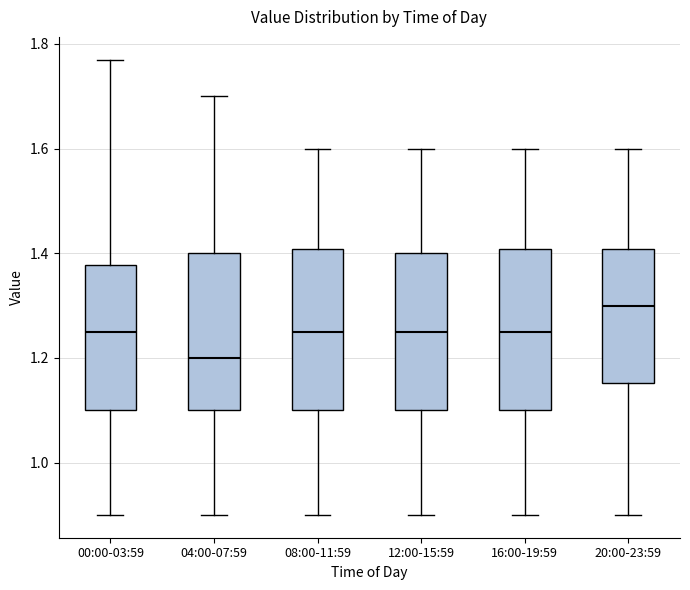

Reading left to right, read every box against the y-axis: the position of its median line, the range the box covers, and the ends of its whiskers. The values are not printed on the chart, so give them approximately, as read against the axis.

00:00-03:59: median 1.26, box 1.10 to 1.38, whiskers 0.90 to 1.78
04:00-07:59: median 1.20, box 1.10 to 1.40, whiskers 0.90 to 1.70
08:00-11:59: median 1.26, box 1.10 to 1.40, whiskers 0.90 to 1.60
12:00-15:59: median 1.26, box 1.10 to 1.40, whiskers 0.90 to 1.60
16:00-19:59: median 1.26, box 1.10 to 1.40, whiskers 0.90 to 1.60
20:00-23:59: median 1.30, box 1.16 to 1.40, whiskers 0.90 to 1.60